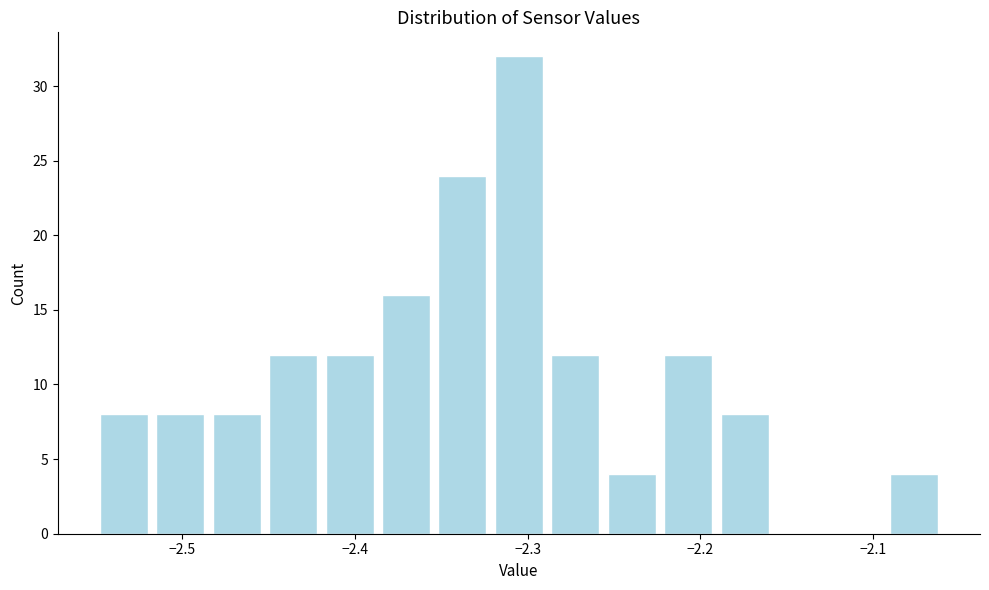

Read against the x-axis, roughly where is the centre of the tallest bar?

-2.30